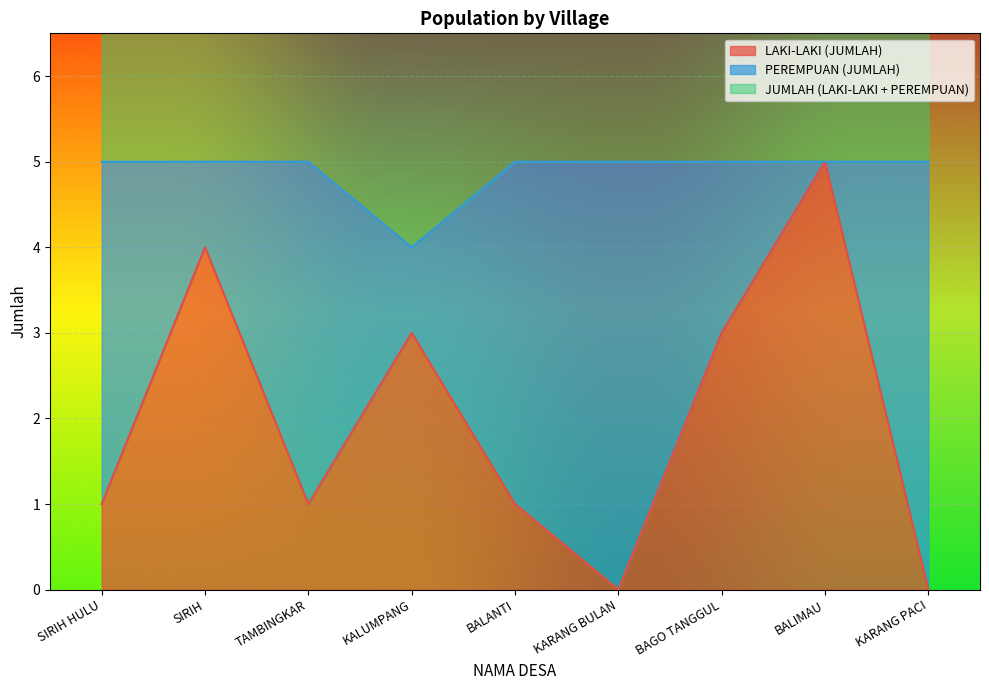

True or false: JUMLAH (LAKI-LAKI + PEREMPUAN) has more than 1 points higher than both neighbors.

False